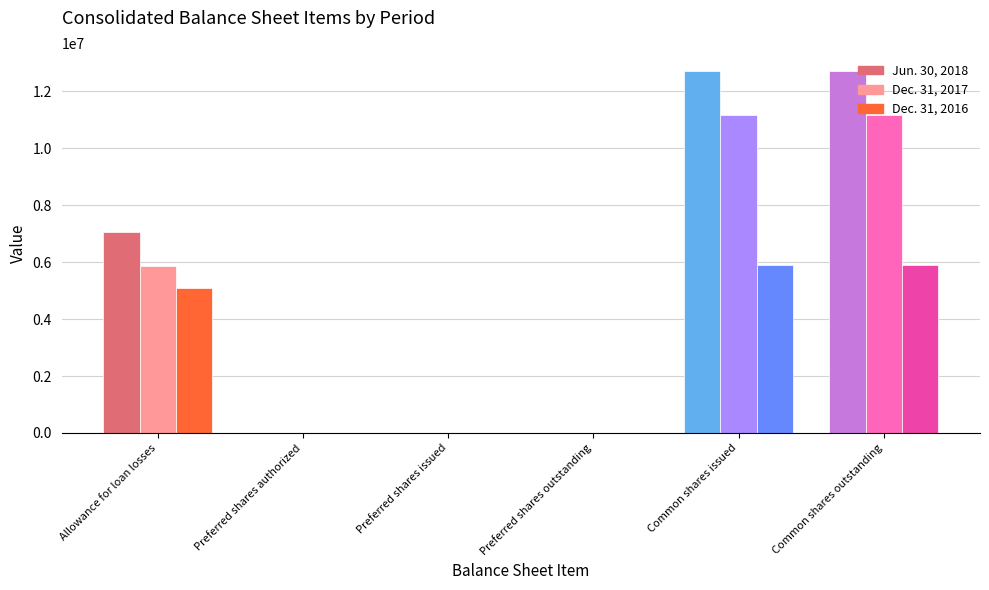

What is the total value across all series at Allowance for loan losses?

18039228